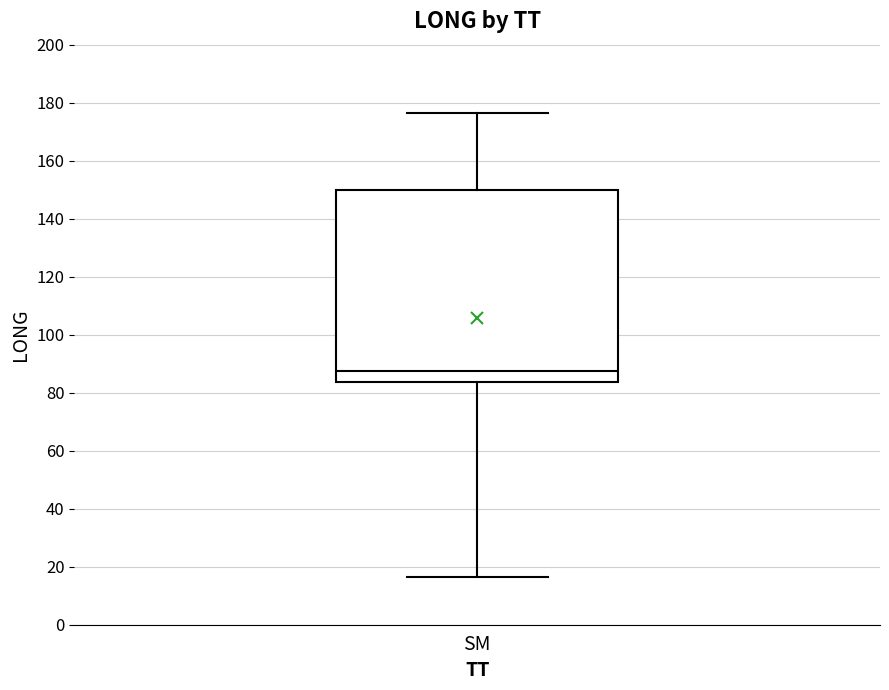

Read this box plot against the y-axis: the position of the median line, the range covered by the box, and the ends of both whiskers. The values are not printed on the chart, so give them approximately, as read against the axis.

median 88, box 84 to 150, whiskers 16 to 176